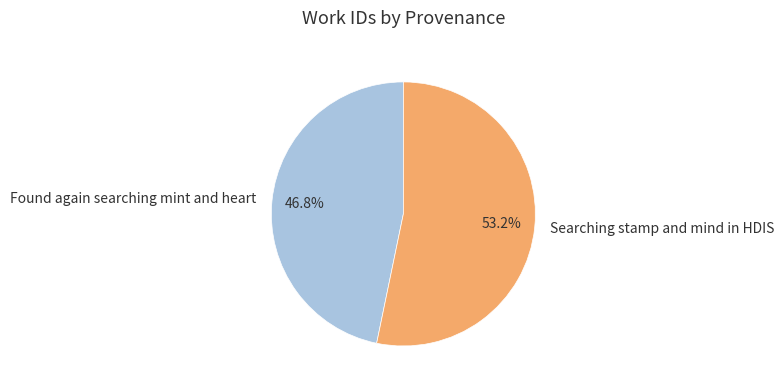

To the nearest percent, what portion does Searching stamp and mind in HDIS represent?

53%